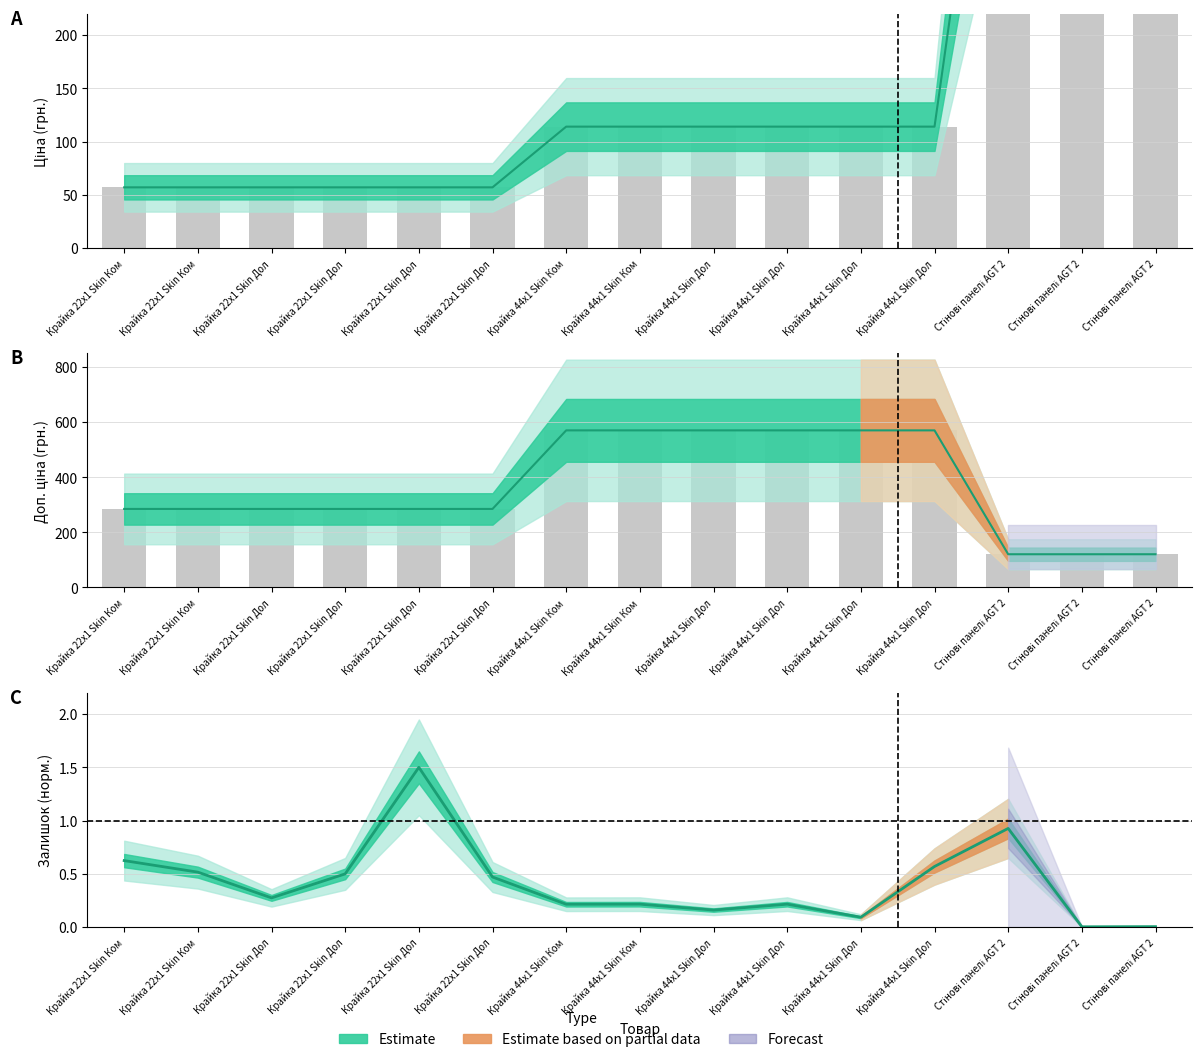

At Крайка 44x1 Skin Ком, list the series in order from smallest to largest.

Залишок, Ціна, Доп. ціна